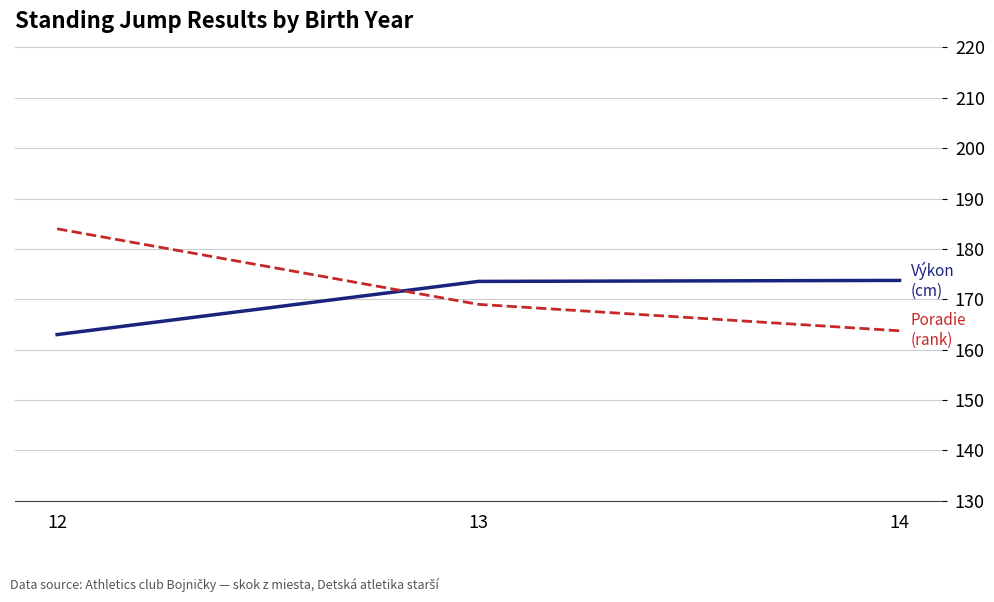

What is the spread (max minus min) of values at 14?

166.2